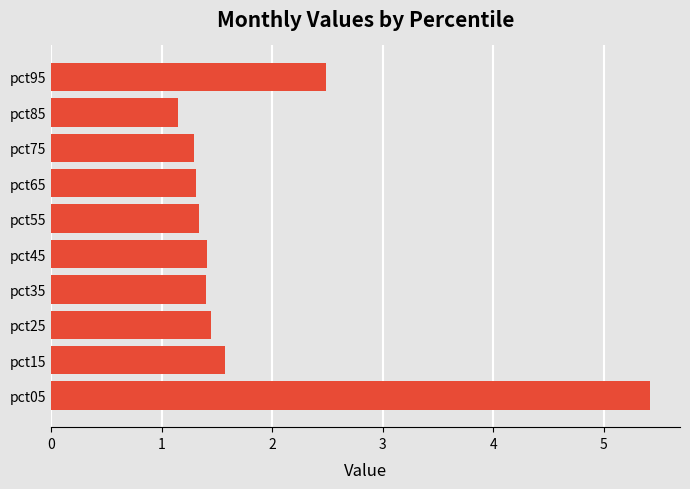

What is the difference between the maximum and second lowest values?

4.1